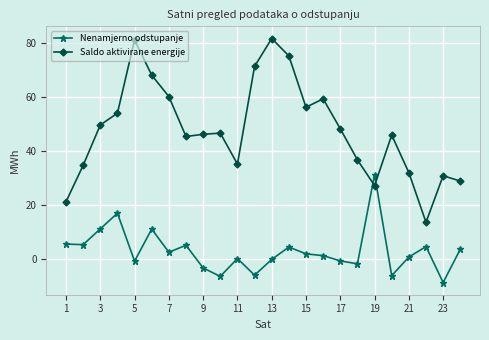

Rank the series by their maximum value, from lowest to highest.

Nenamjerno odstupanje, Saldo aktivirane energije